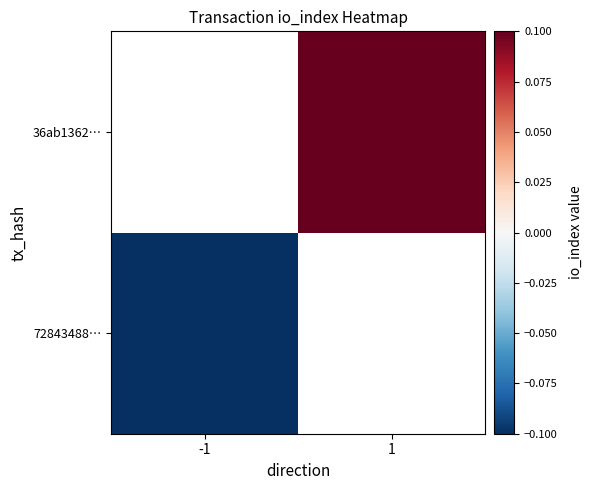

How many distinct data groups are displayed?

2